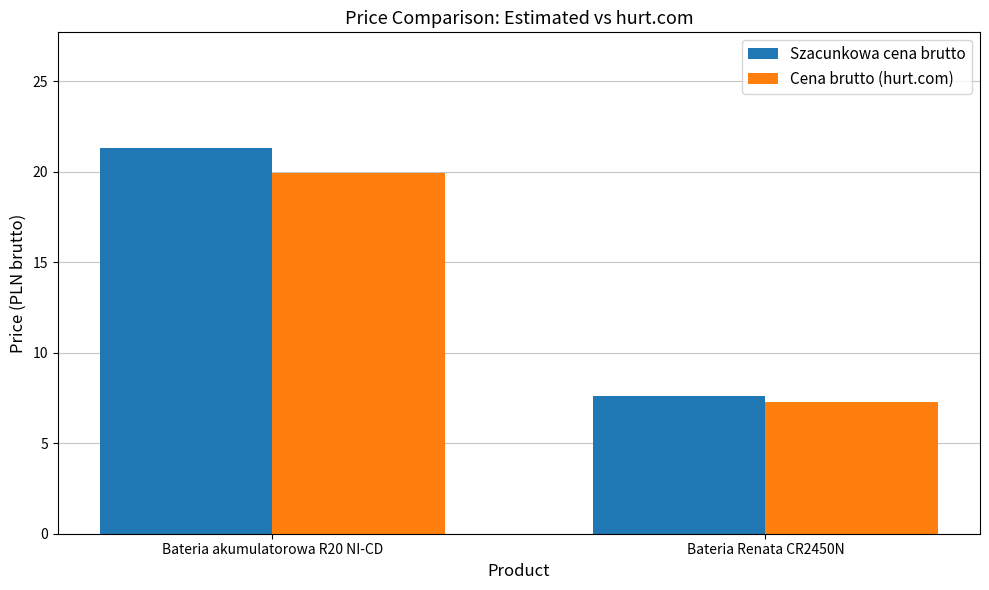

What is the spread (max minus min) of values at Bateria Renata CR2450N?

0.3